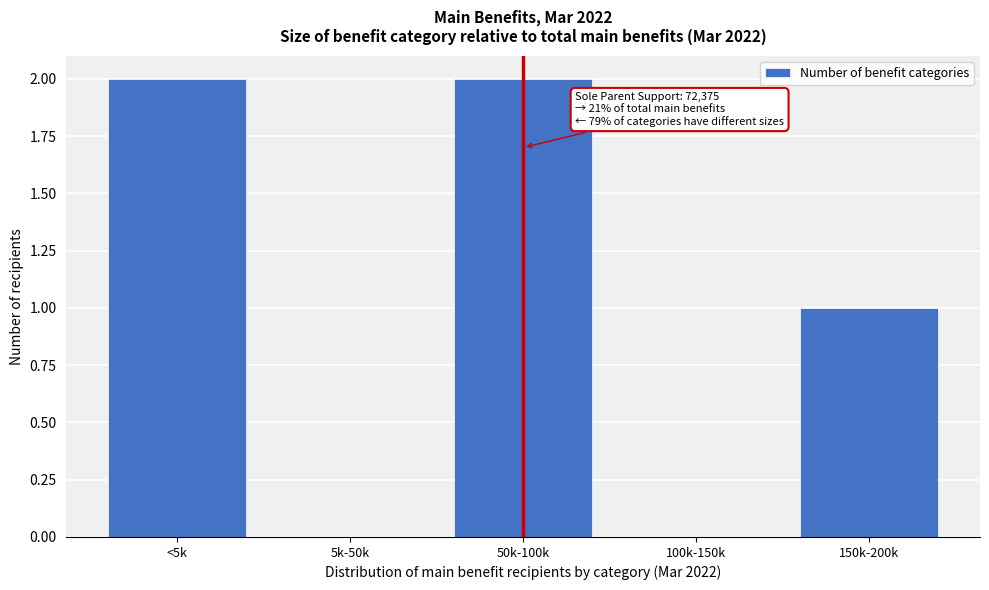

Reading right to left, what are all the values shown in this chart?

150k-200k=1	100k-150k=0	50k-100k=2	5k-50k=0	<5k=2